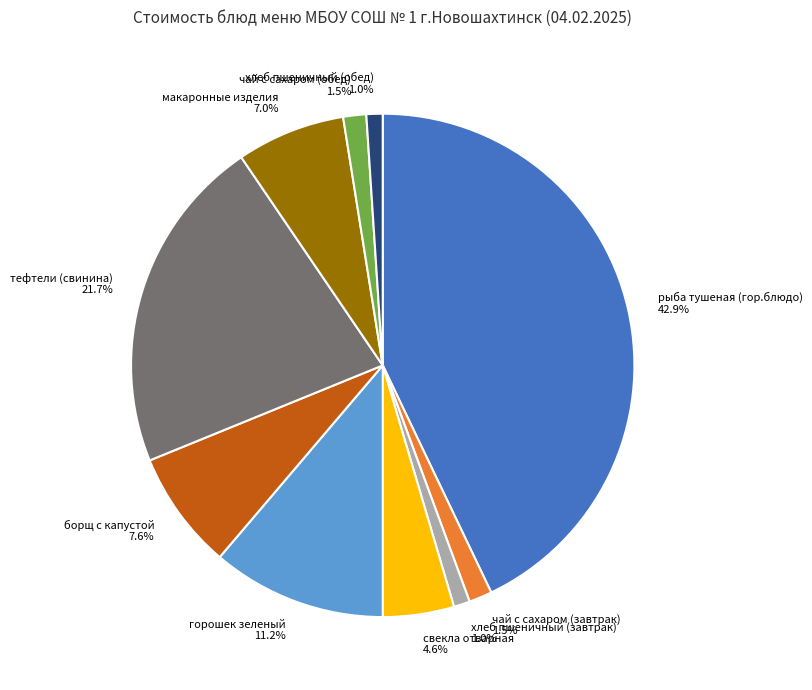

To the nearest percent, what is the average slice percentage?

10%